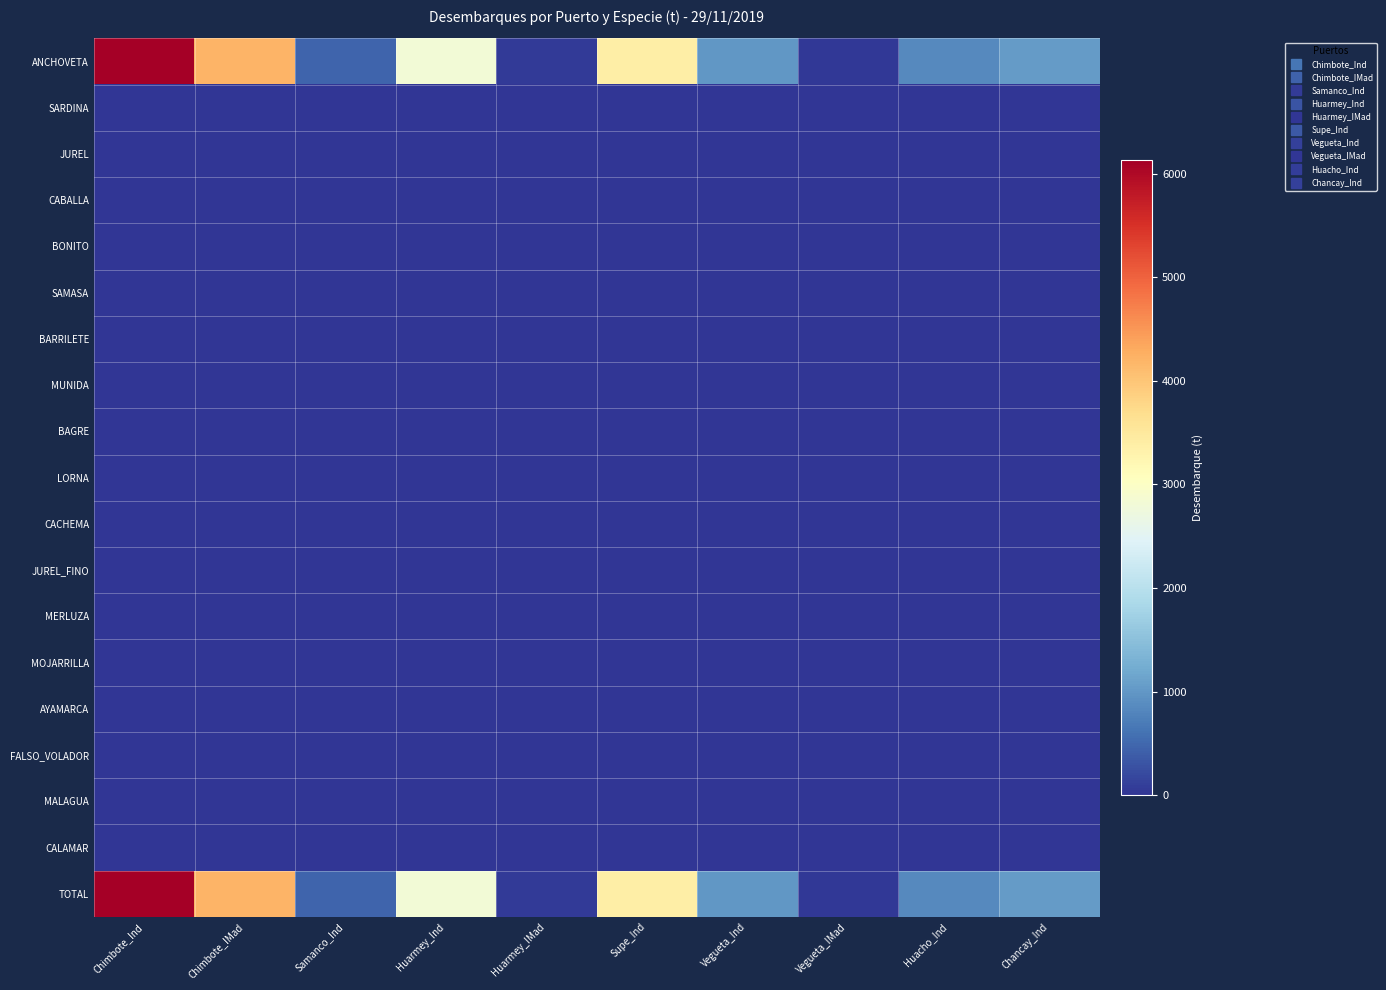

Which series changed the most between Samanco_Ind and Supe_Ind?

ANCHOVETA